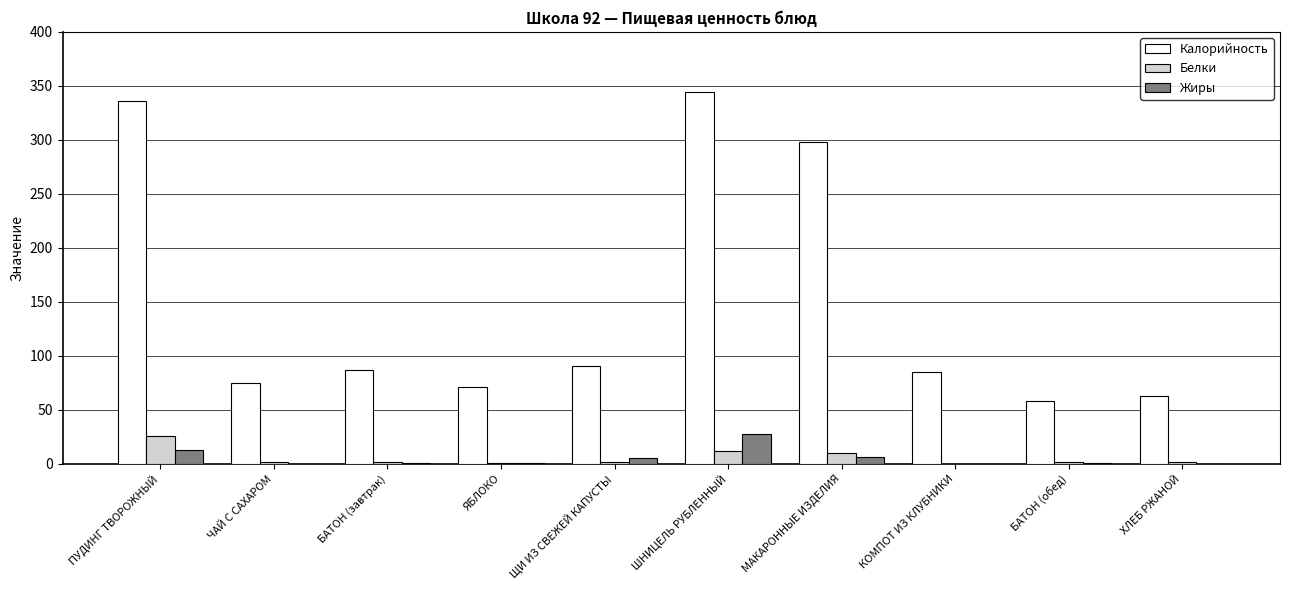

Which category has the highest value in the Белки series?

ПУДИНГ ТВОРОЖНЫЙ